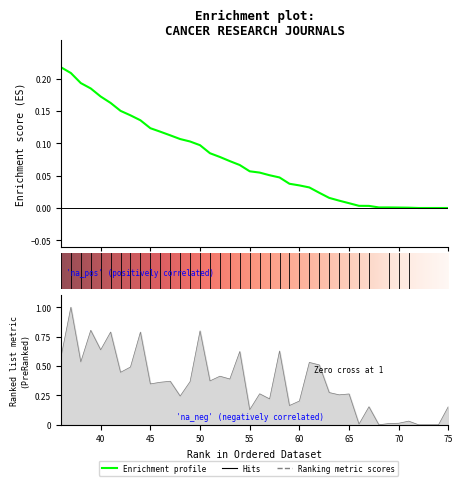

The chart shows a value of 0.6 at 58. True or false?

True